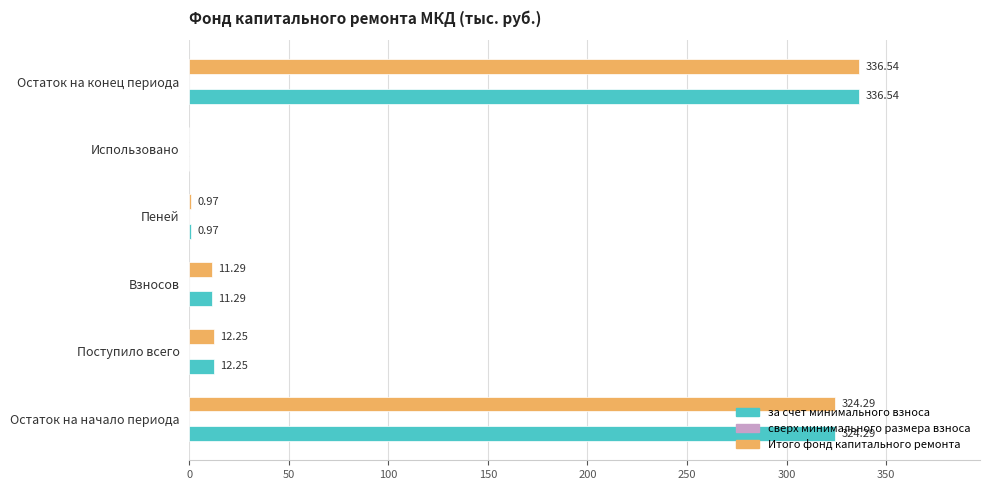

What is the sum of the за счет минимального взноса values at Пеней and Взносов?

12.3